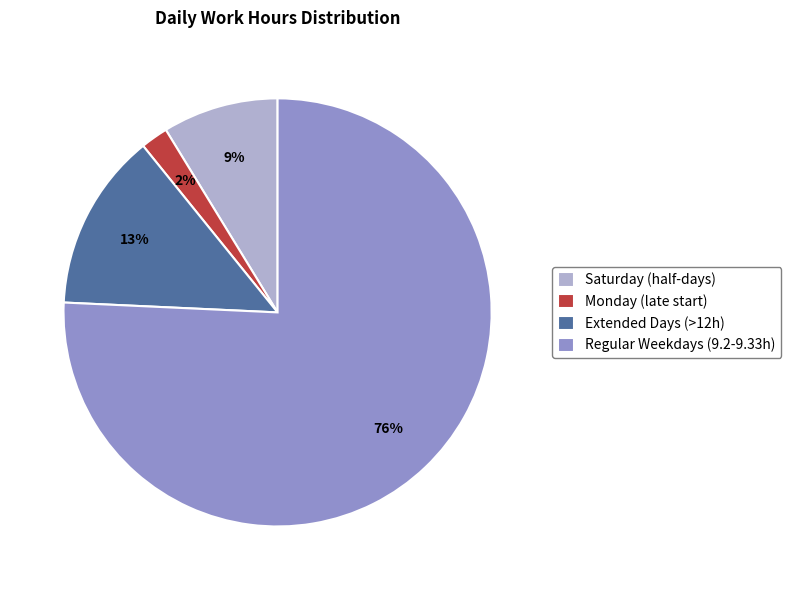

How many slices are in this pie chart?

4